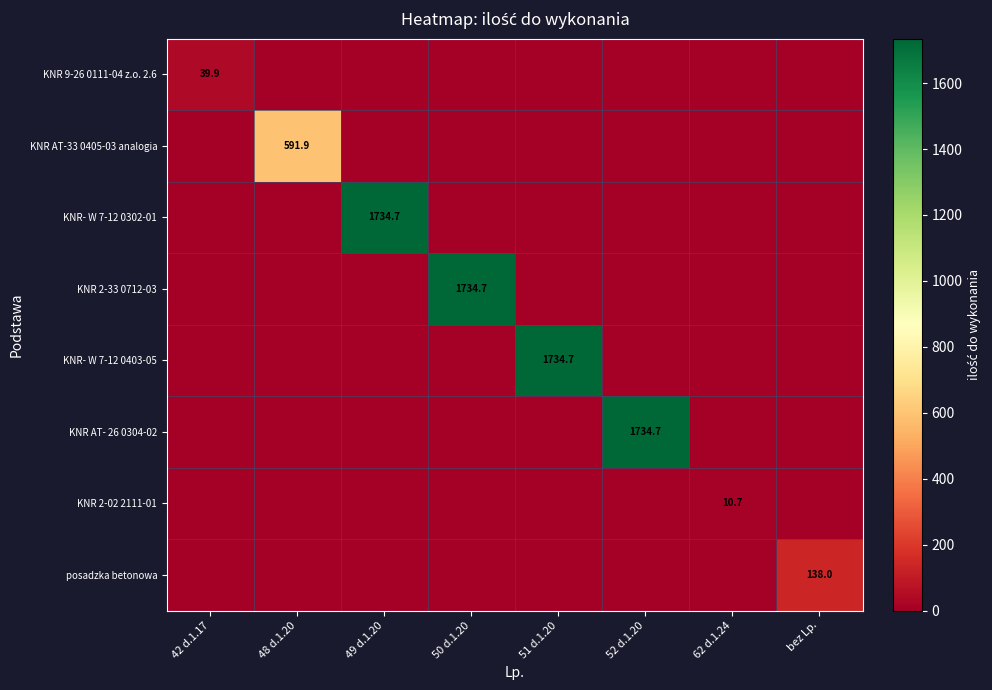

True or false: KNR 2-02 2111-01 has a value of 17.5 at 62 d.1.24.

False